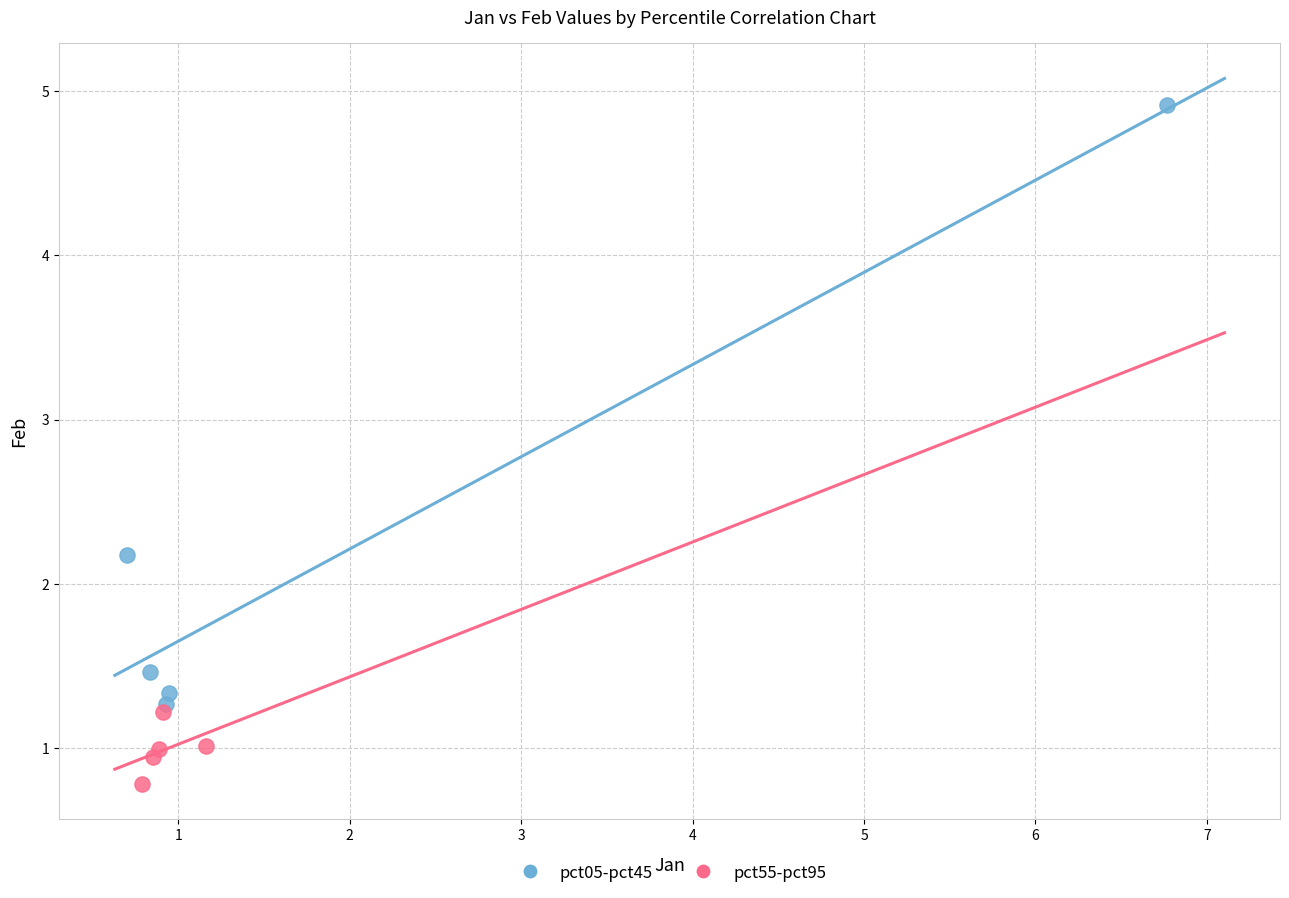

Which series reaches the minimum Y coordinate?

pct55-pct95